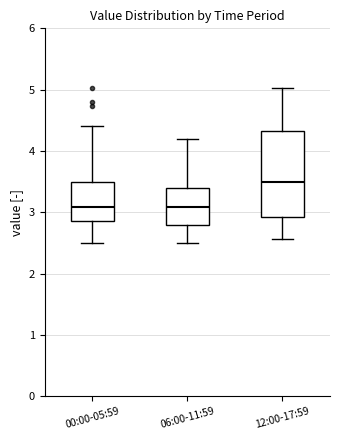

Reading left to right, transcribe this box plot: for each box, give where its median line is, the range the box spans, and where its two whiskers end, as read against the y-axis. The values are not printed on the chart, so give them approximately, as read against the axis.

00:00-05:59: median 3.1, box 2.9 to 3.5, whiskers 2.5 to 4.4
06:00-11:59: median 3.1, box 2.8 to 3.4, whiskers 2.5 to 4.2
12:00-17:59: median 3.5, box 2.9 to 4.3, whiskers 2.6 to 5.0